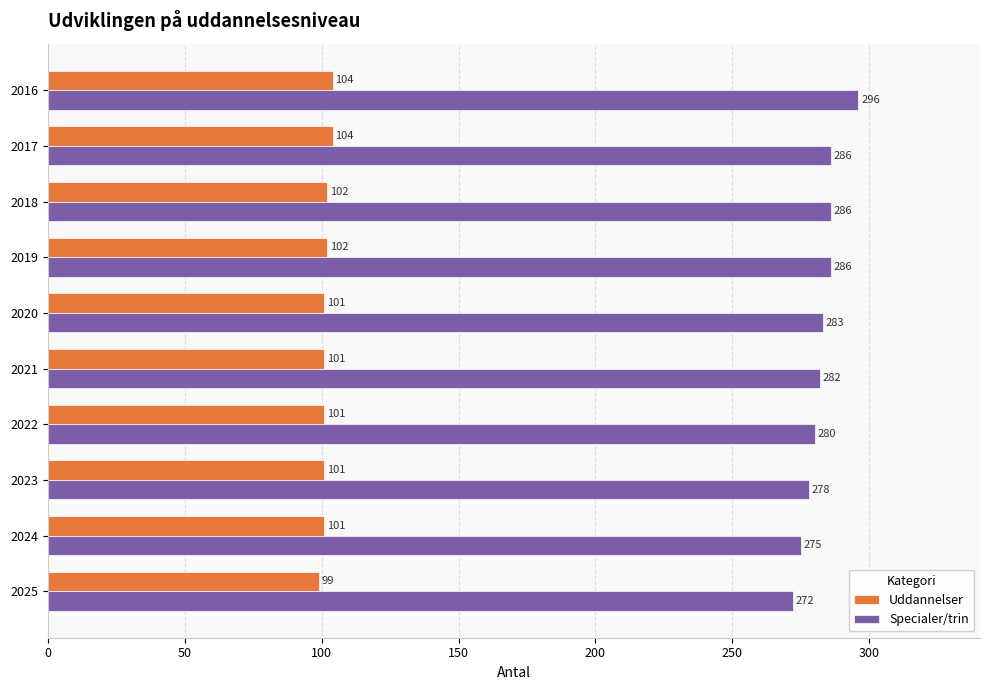

What is the minimum value shown in the chart?

99